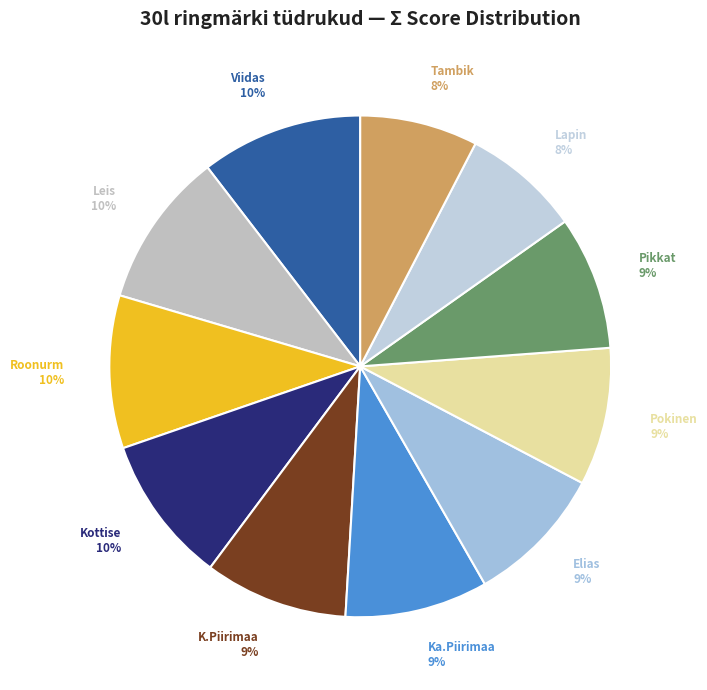

What is the ratio of the value at Elias to the value at Pokinen?

1.0